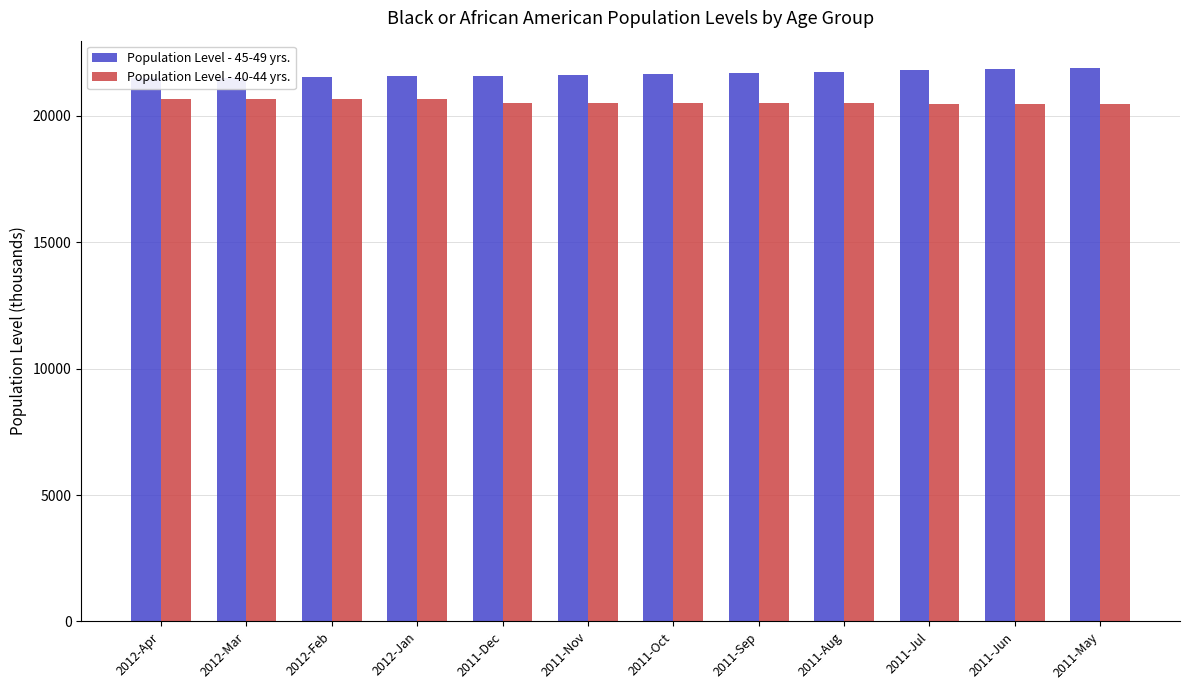

The value of Population Level - 40-44 yrs. at 2012-Mar is 30518. True or false?

False